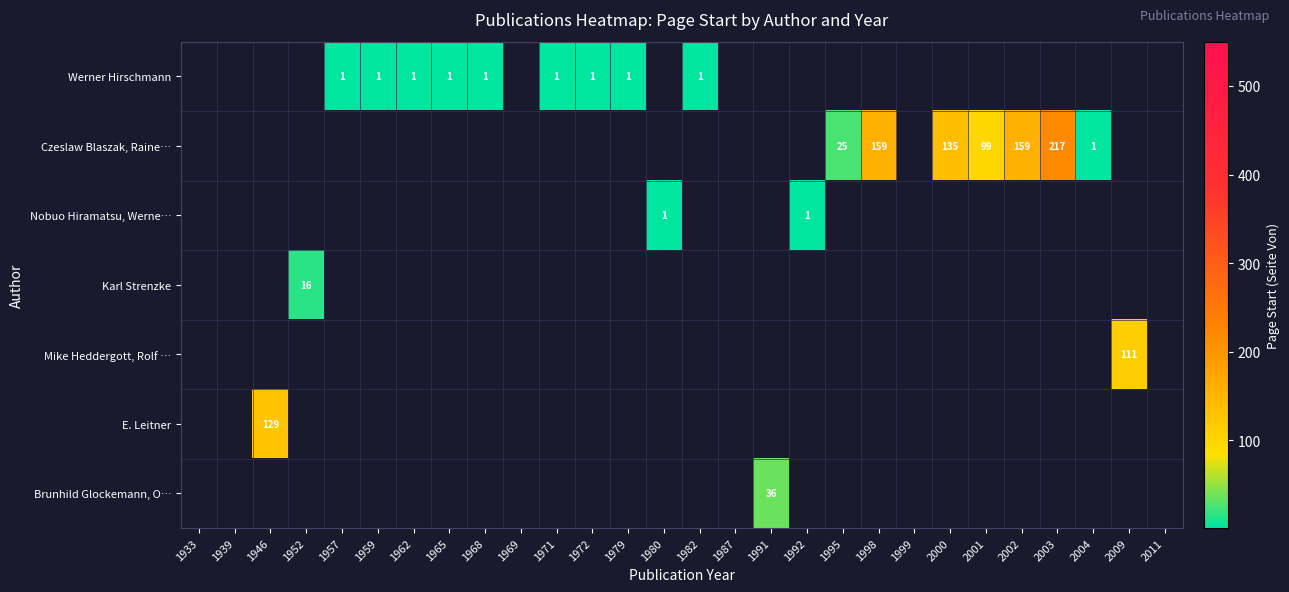

Which category has the lowest value across all series?

1933